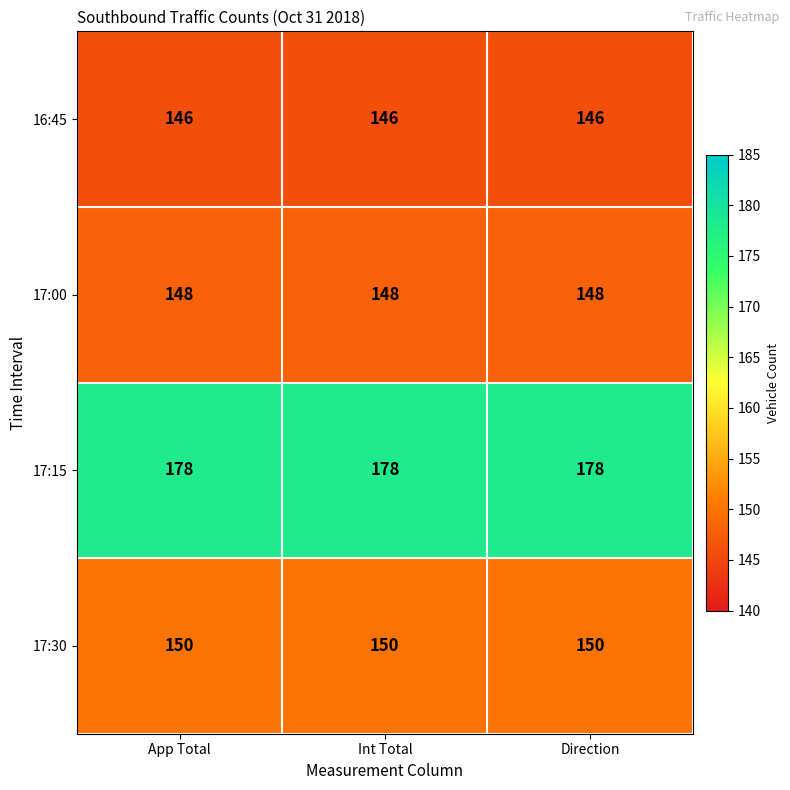

What is the maximum value for 17:30?

150